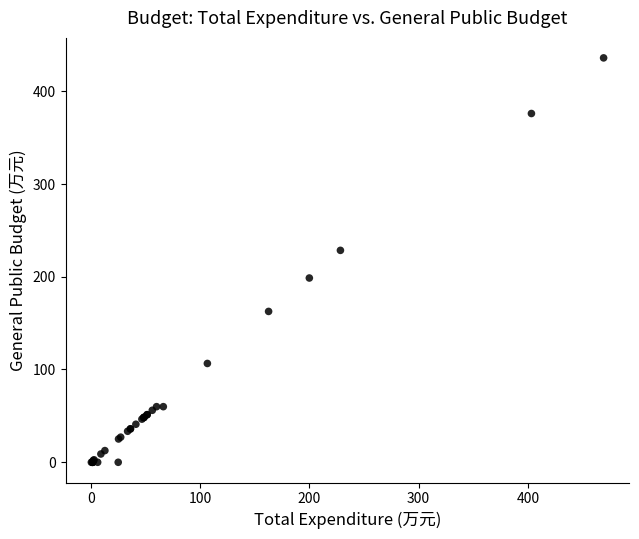

What Y value in the scatter plot is closest to 217?

228.3